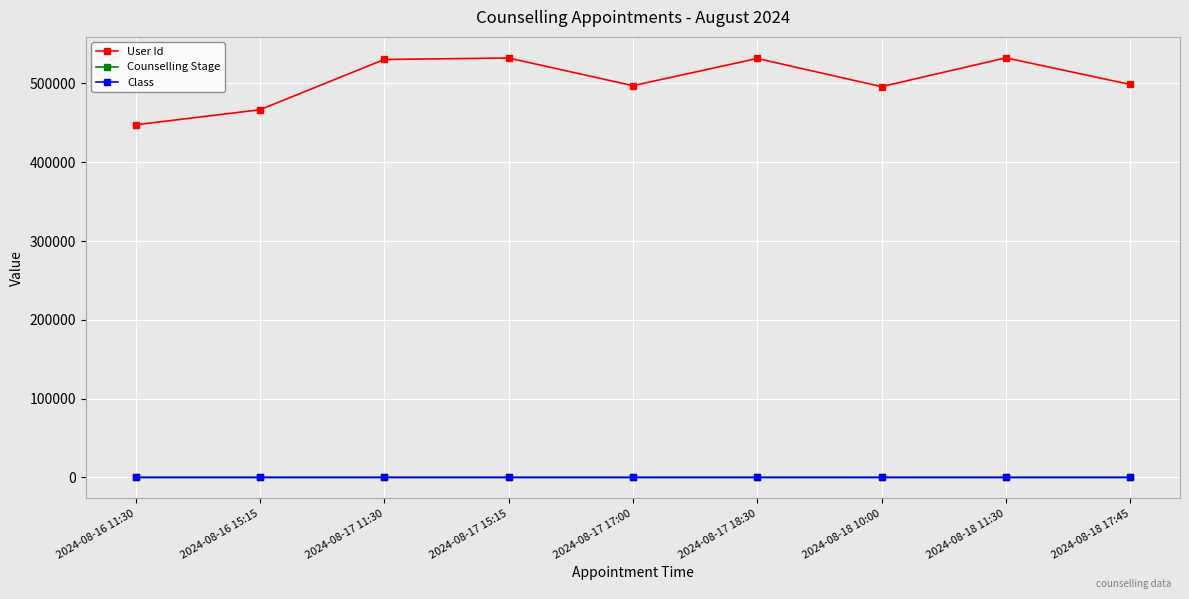

What is the label of the 8th point from the right?

2024-08-16 15:15